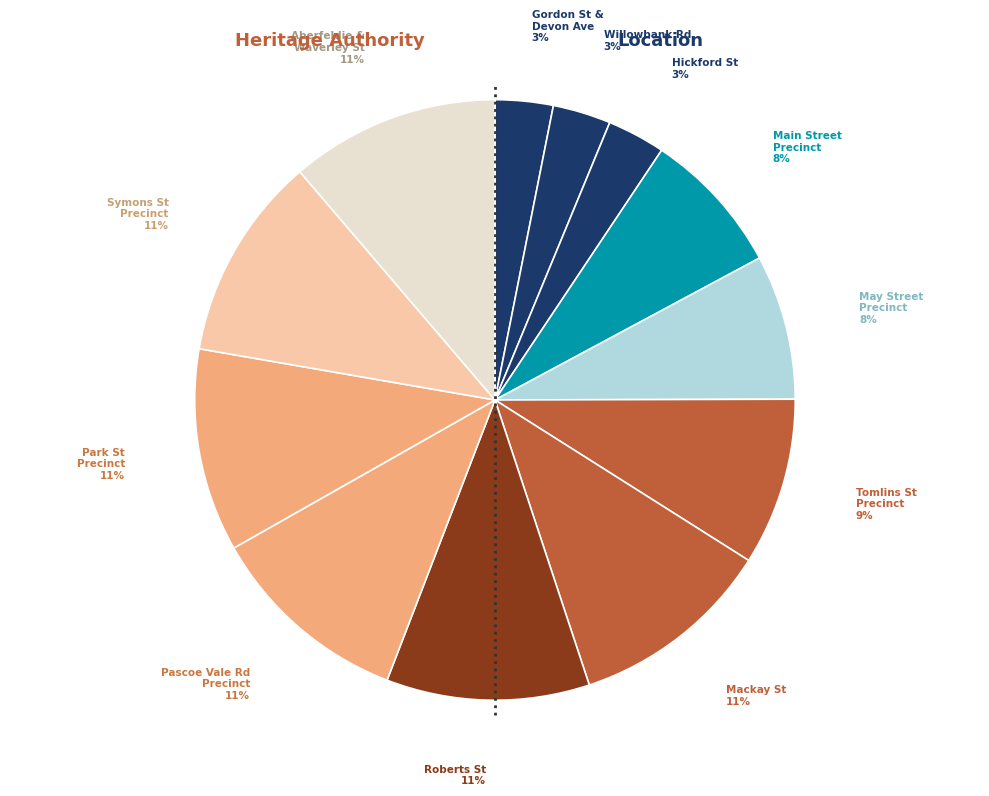

Do Mackay St and Roberts St together represent more than half of the pie?

No